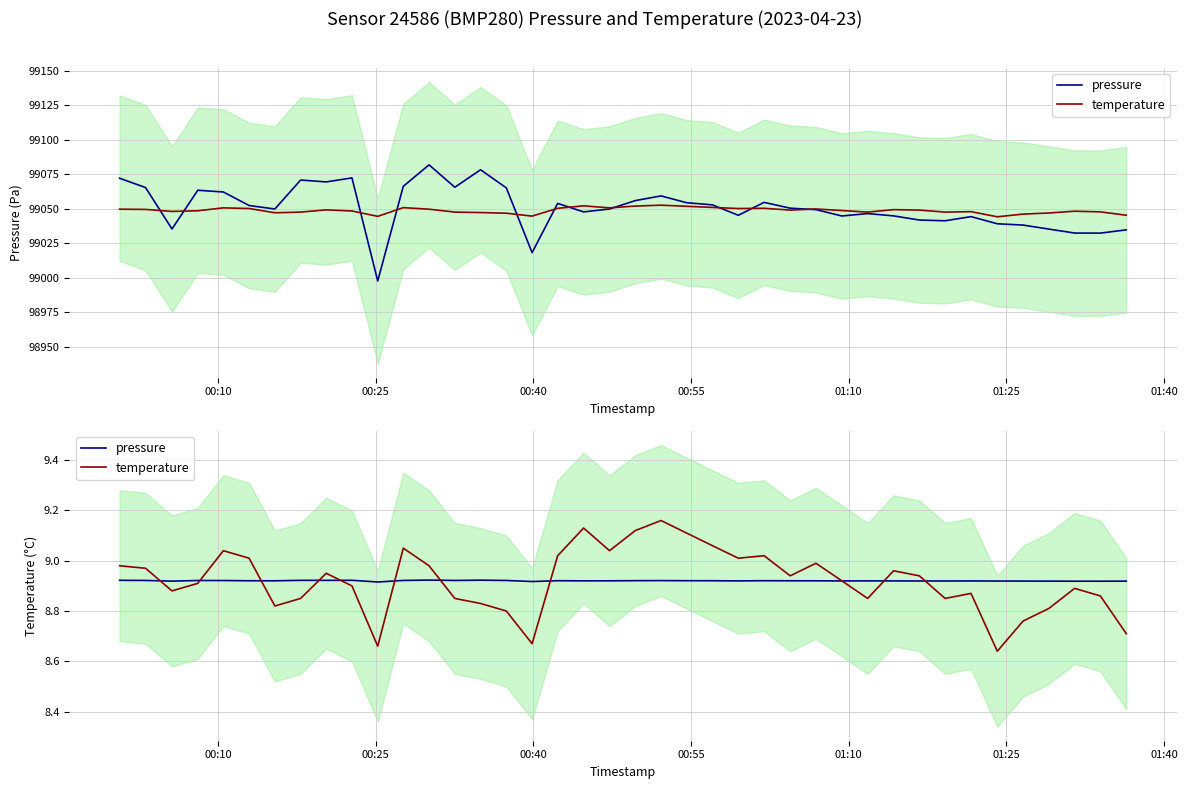

Is this an area chart (filled region under the line)?

No